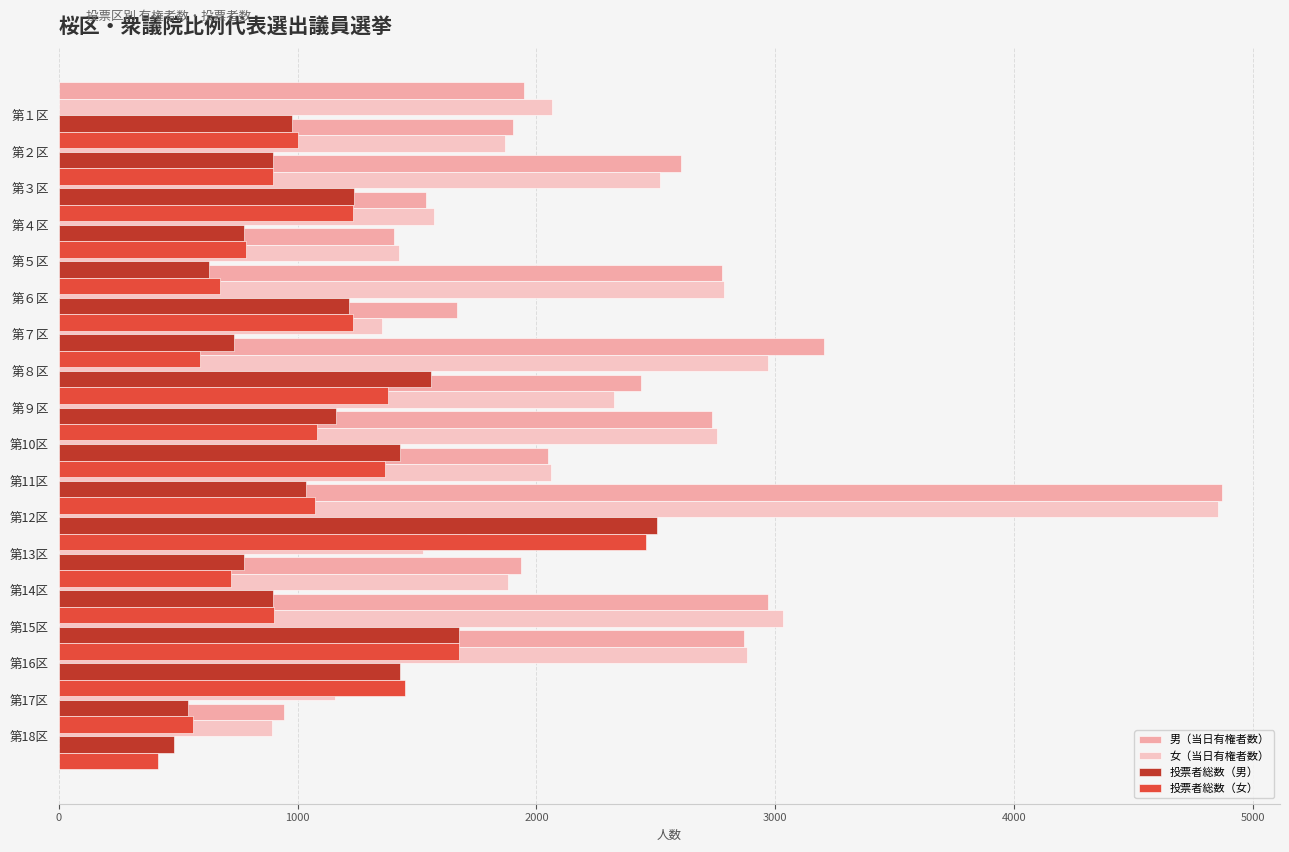

How many data points in 男（当日有権者数） are less than 2050?

9